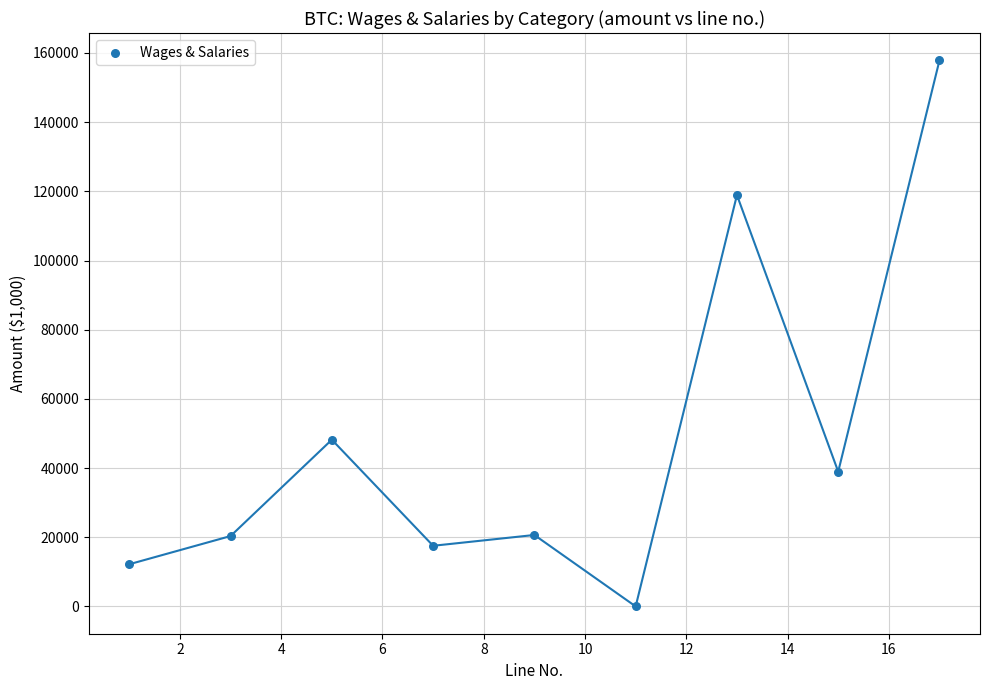

What is the greatest value displayed?

157878